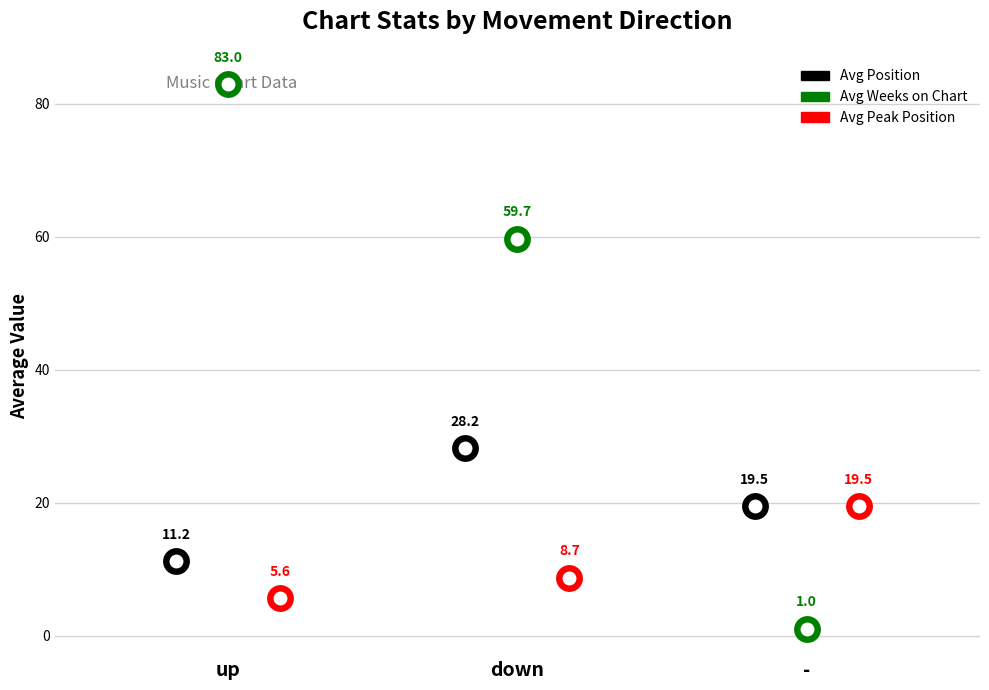

Which series contains the highest Y value?

Avg Weeks on Chart